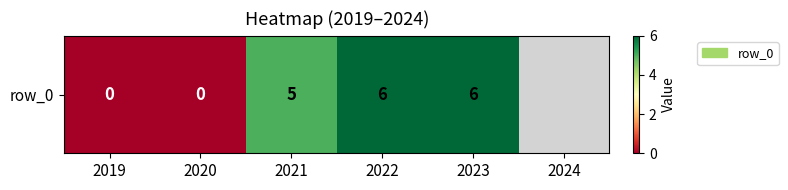

Between 2019 and 2023, which is larger?

2023